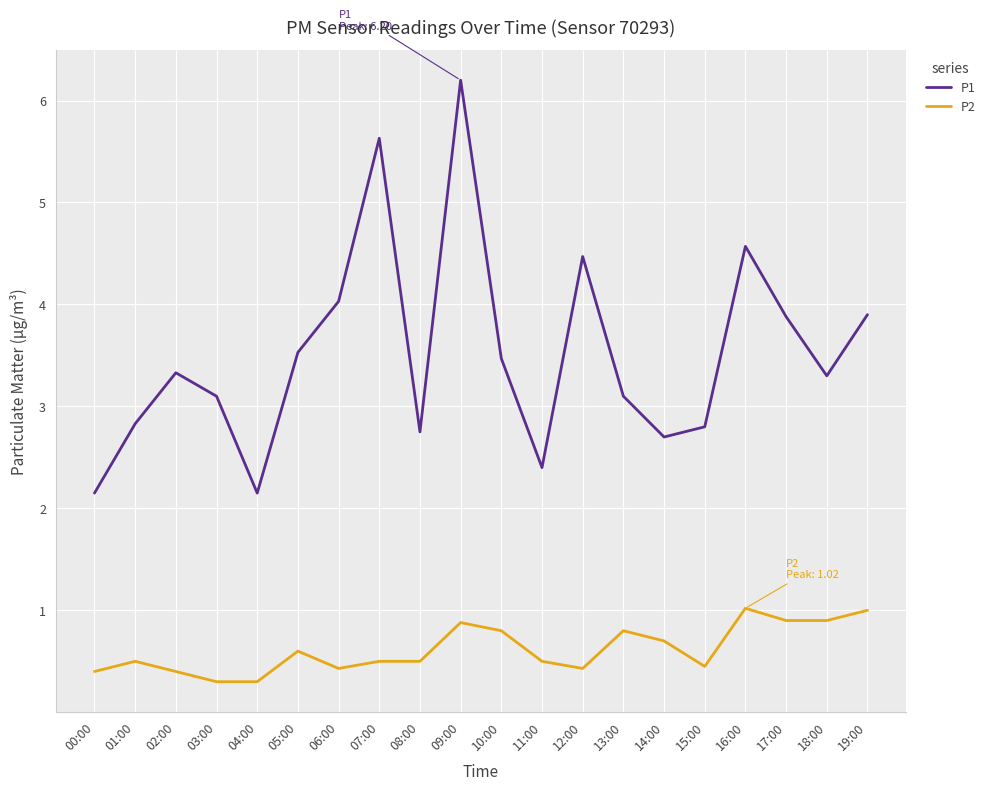

At 07:00, list the series in order from smallest to largest.

P2, P1